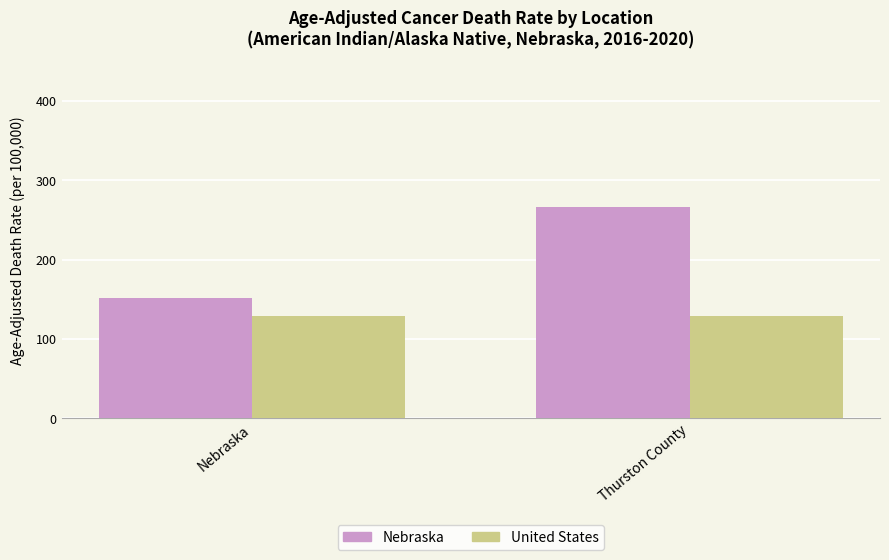

List the series in order of their overall mean, highest first.

Nebraska, United States